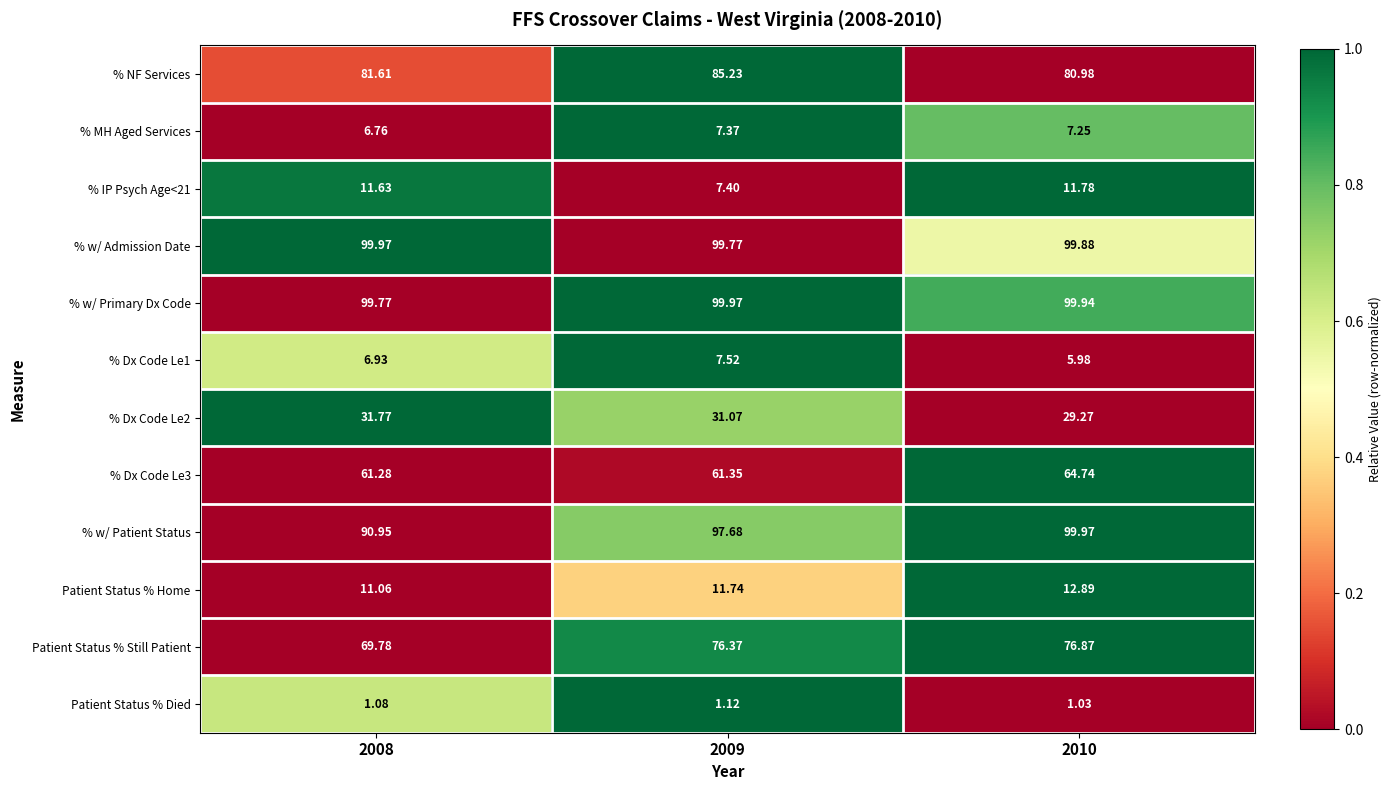

What is the total value across all series at 2009?

586.6